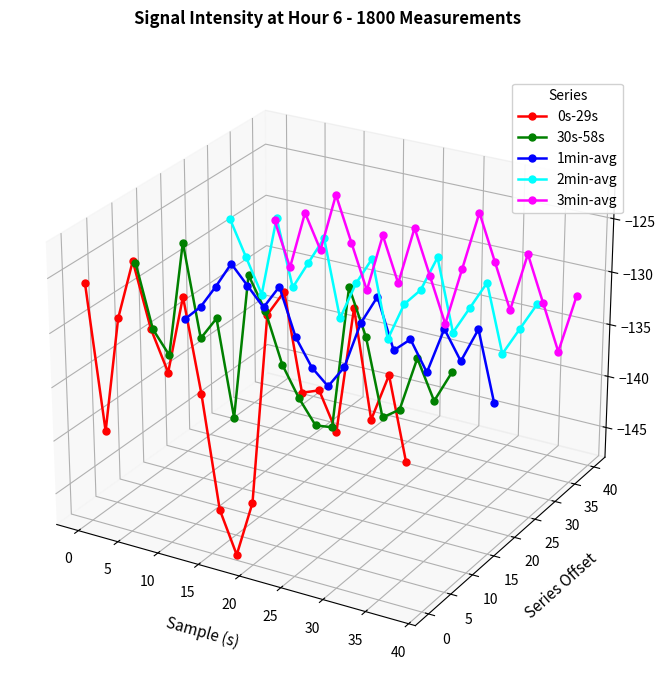

True or false: 3min-avg and 0s-29s intersect in this chart.

True